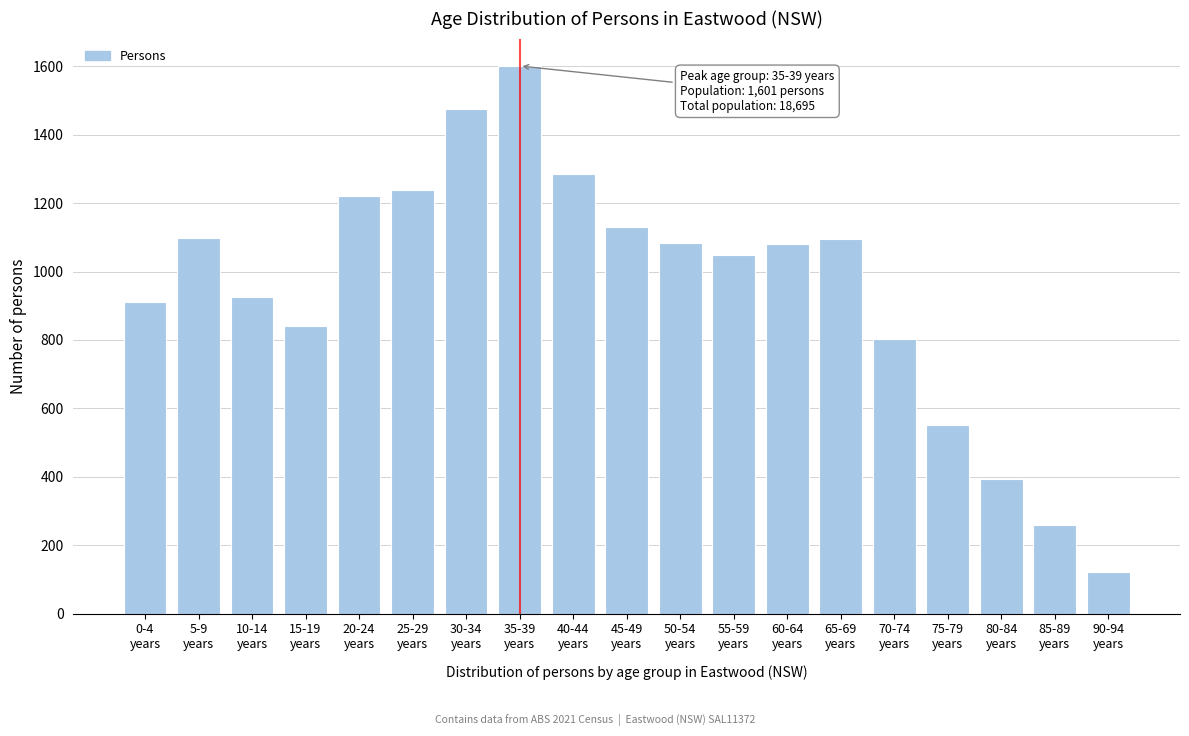

What is the difference between the second highest and second lowest values?

1215